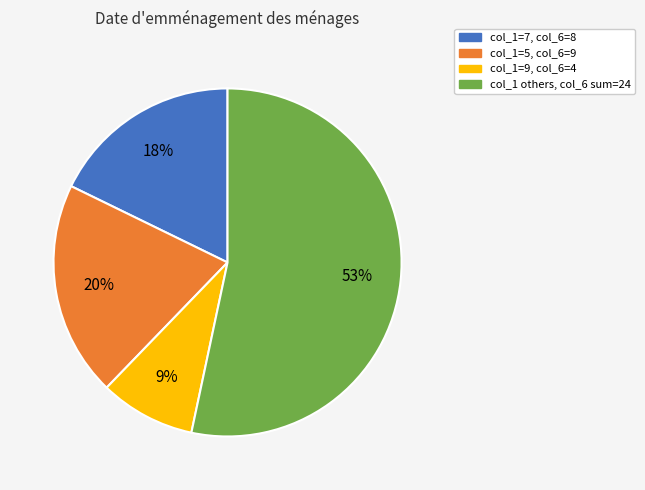

Between col_1=9, col_6=4 and col_1=7, col_6=8, which is larger?

col_1=7, col_6=8